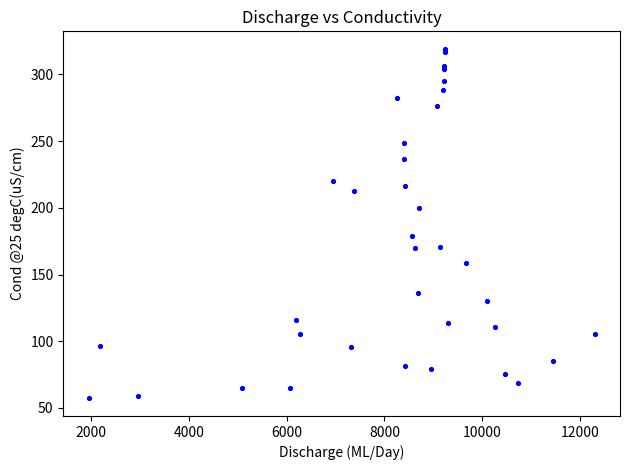

What Y value in the scatter plot is closest to 188?

179.2